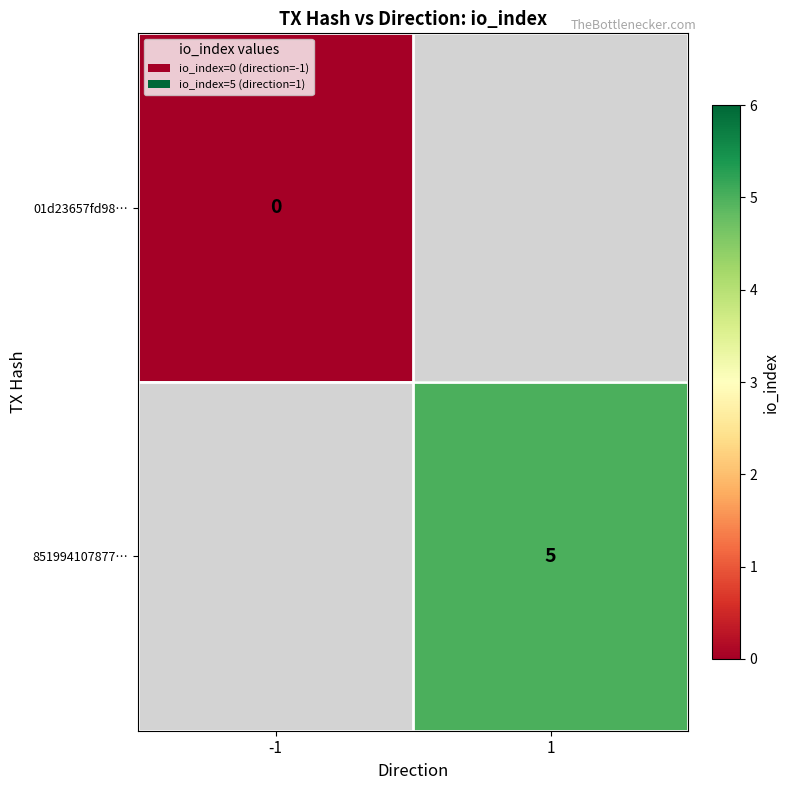

How many categories are shown in the chart?

2